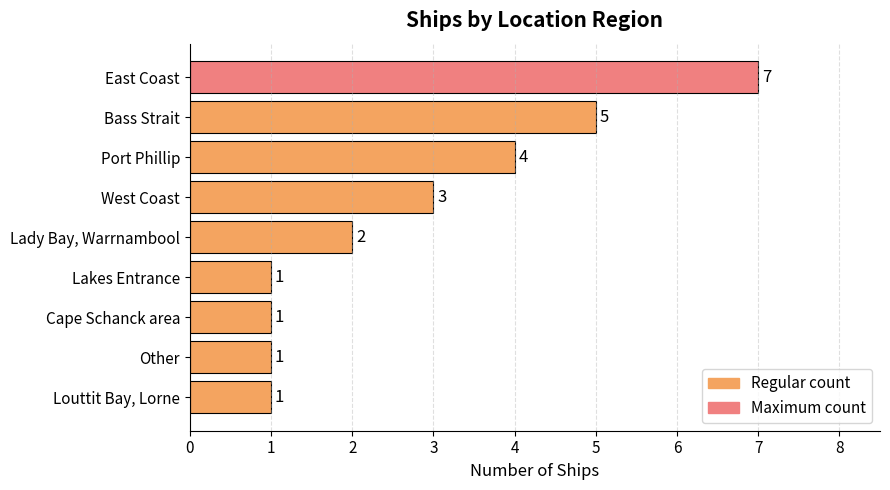

Reading top to bottom, extract all data points from this chart.

East Coast=7	Bass Strait=5	Port Phillip=4	West Coast=3	Lady Bay, Warrnambool=2	Lakes Entrance=1	Cape Schanck area=1	Other=1	Louttit Bay, Lorne=1